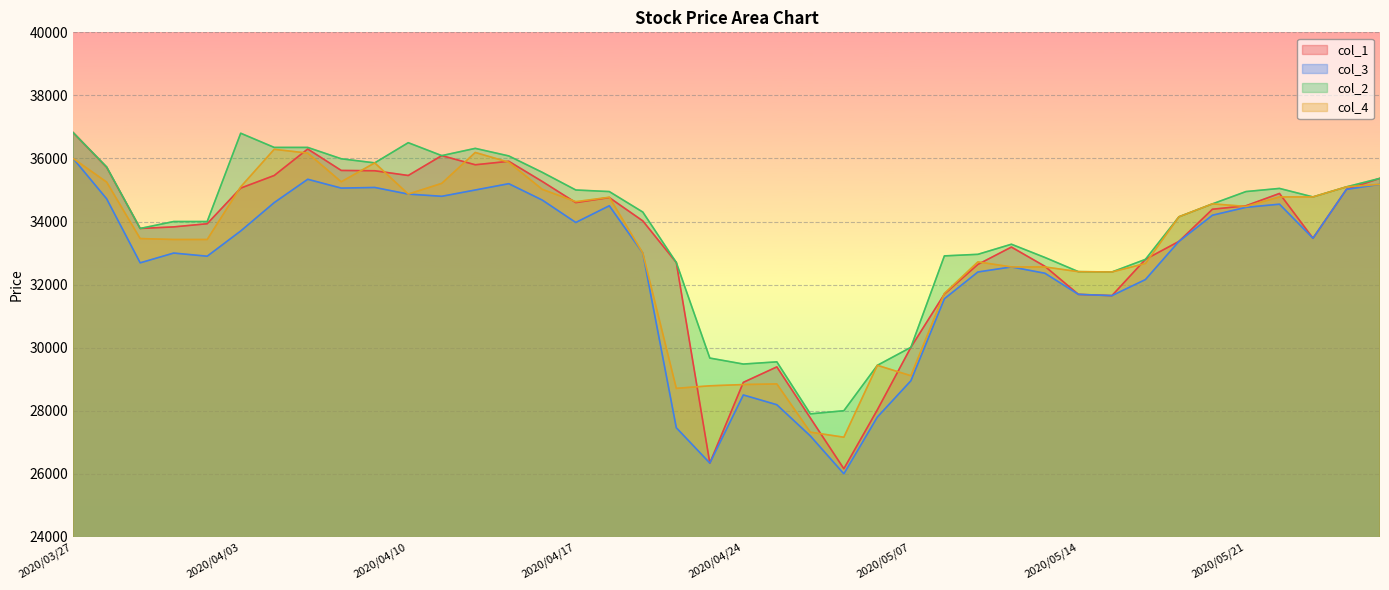

What is the difference between the maximum and minimum values in the col_3 series?

10000